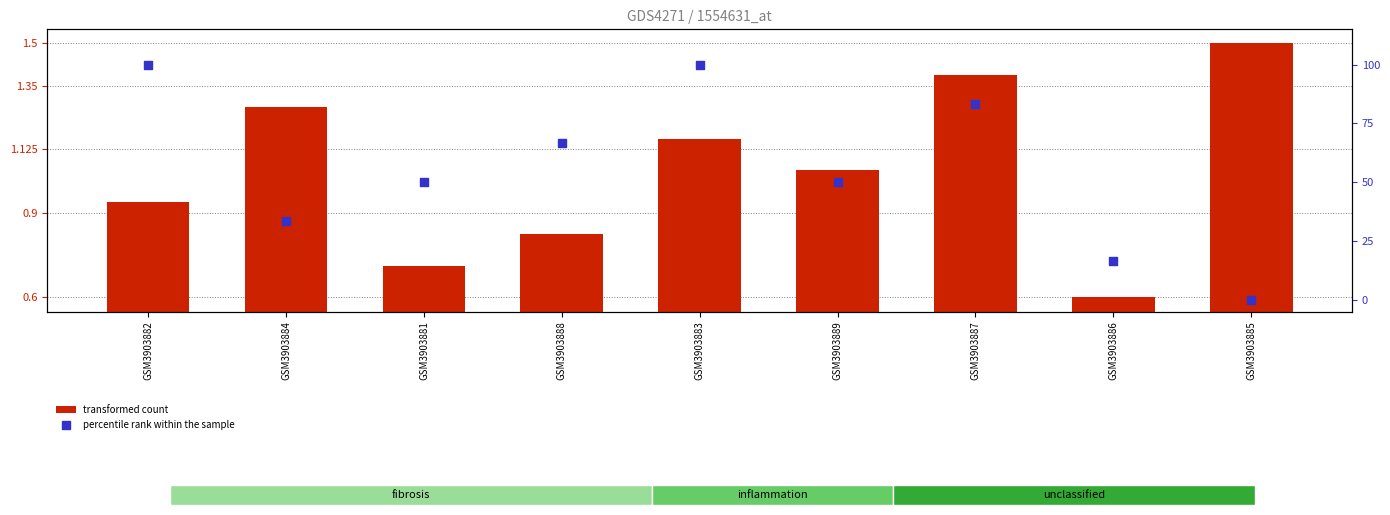

Which series has the largest total across all categories?

percentile rank within the sample